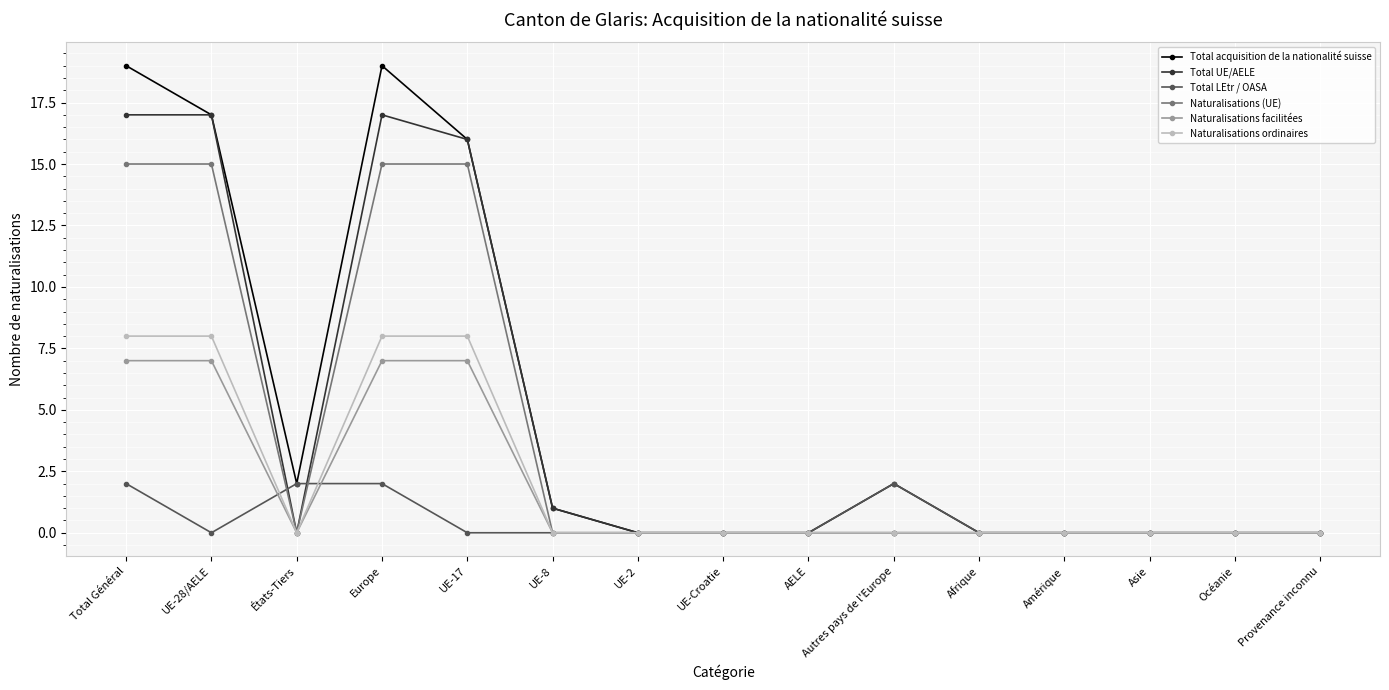

How many series are shown in this chart?

6